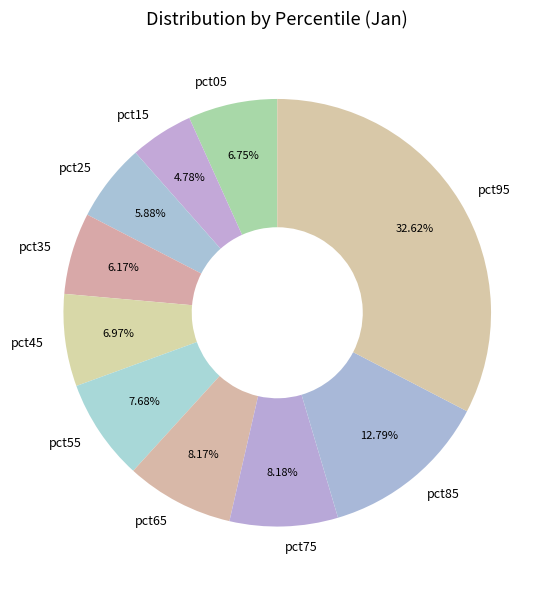

To the nearest percent, what percentage of the pie is pct25?

6%